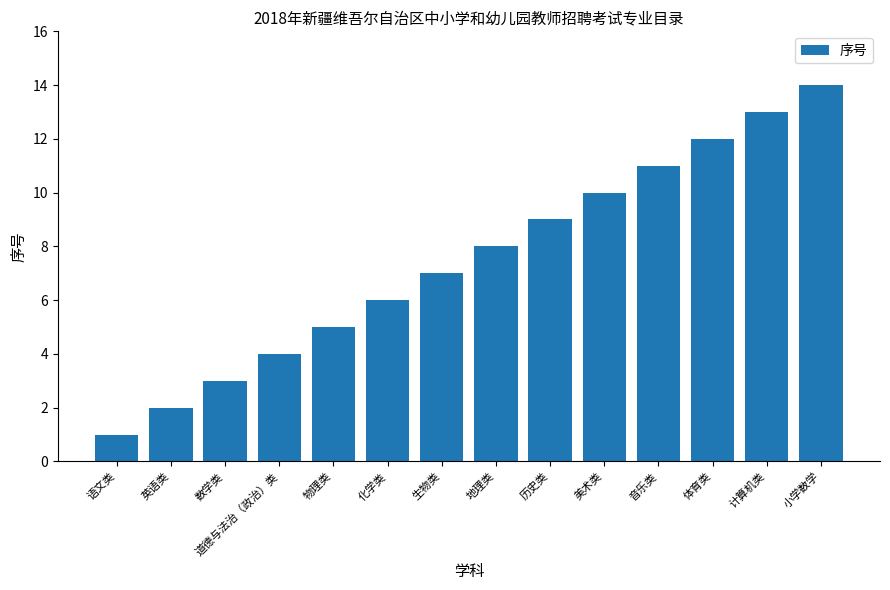

Reading left to right, what are all the values shown in this chart?

语文类=1	英语类=2	数学类=3	道德与法治（政治）类=4	物理类=5	化学类=6	生物类=7	地理类=8	历史类=9	美术类=10	音乐类=11	体育类=12	计算机类=13	小学数学=14